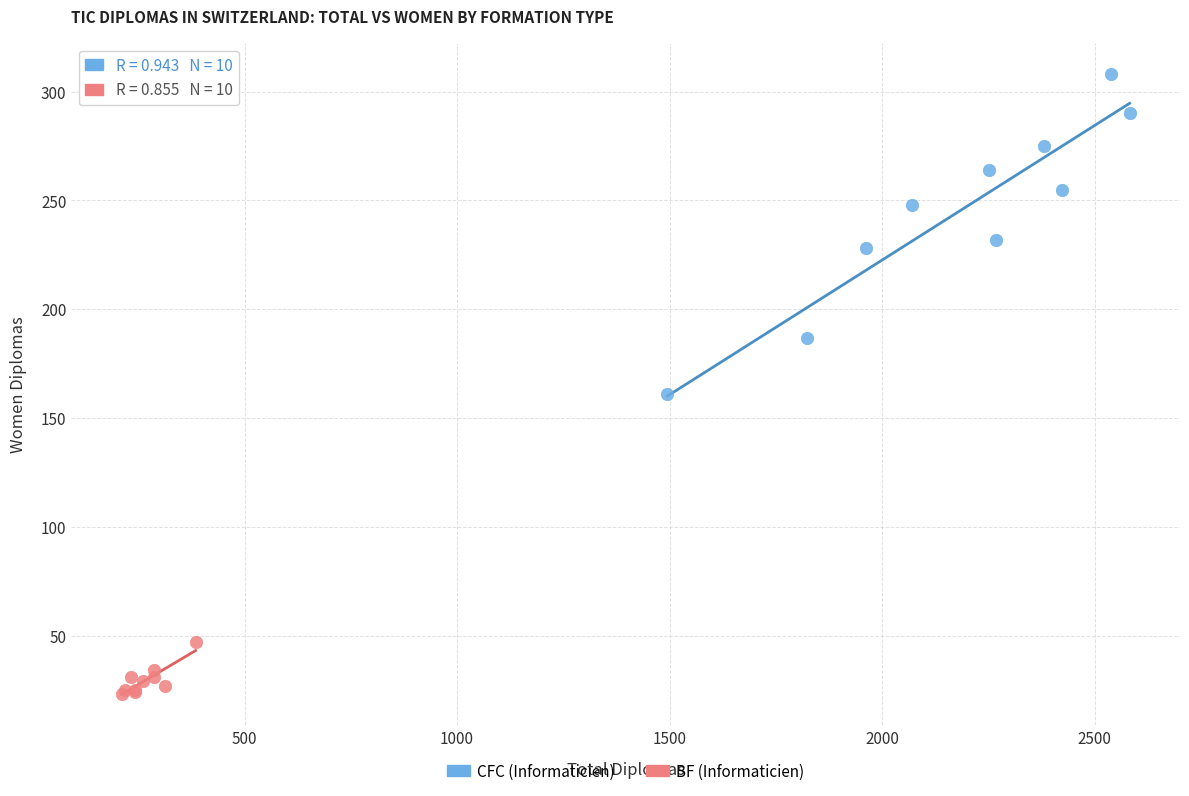

Which series contains the highest Y value?

CFC (Informaticien)